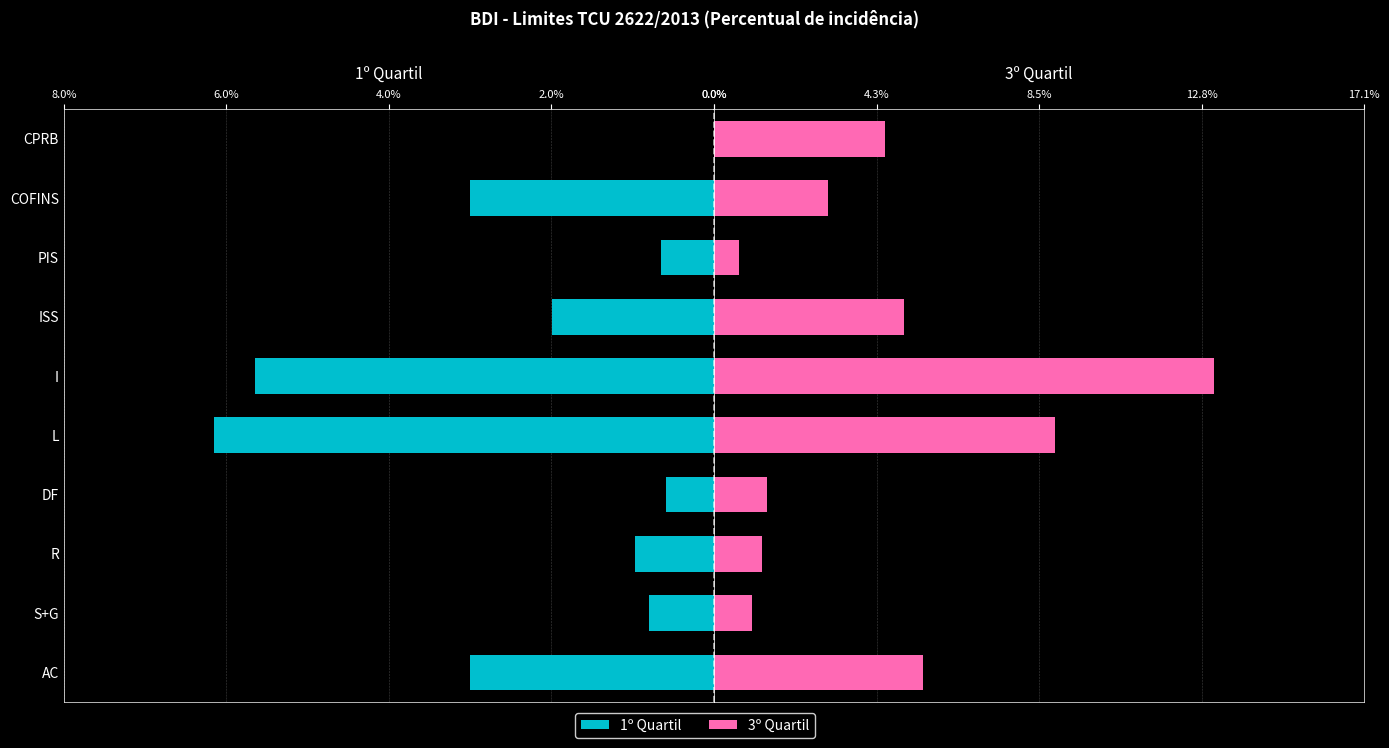

What are all the series names shown in the legend?

1º Quartil, 3º Quartil